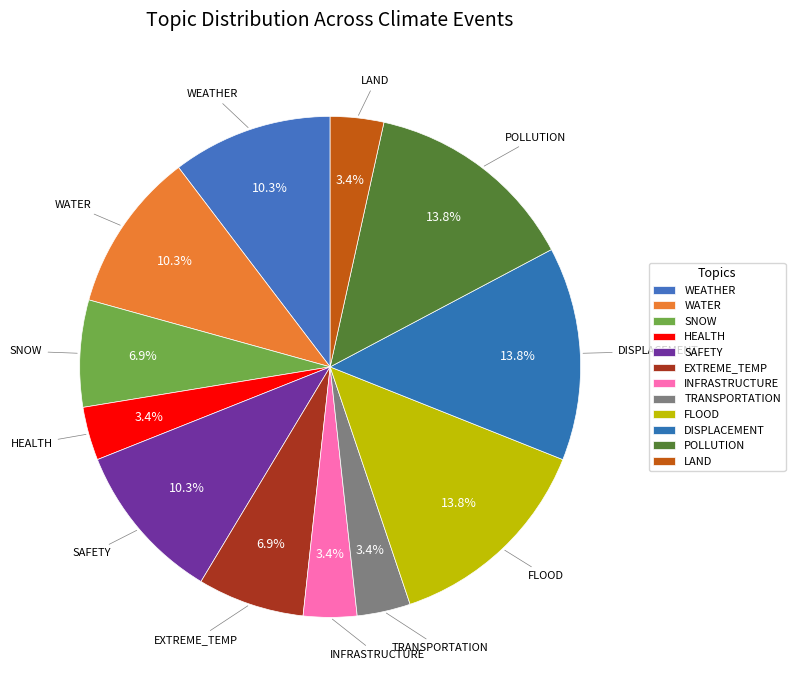

Which has a higher value, LAND or EXTREME_TEMP?

EXTREME_TEMP